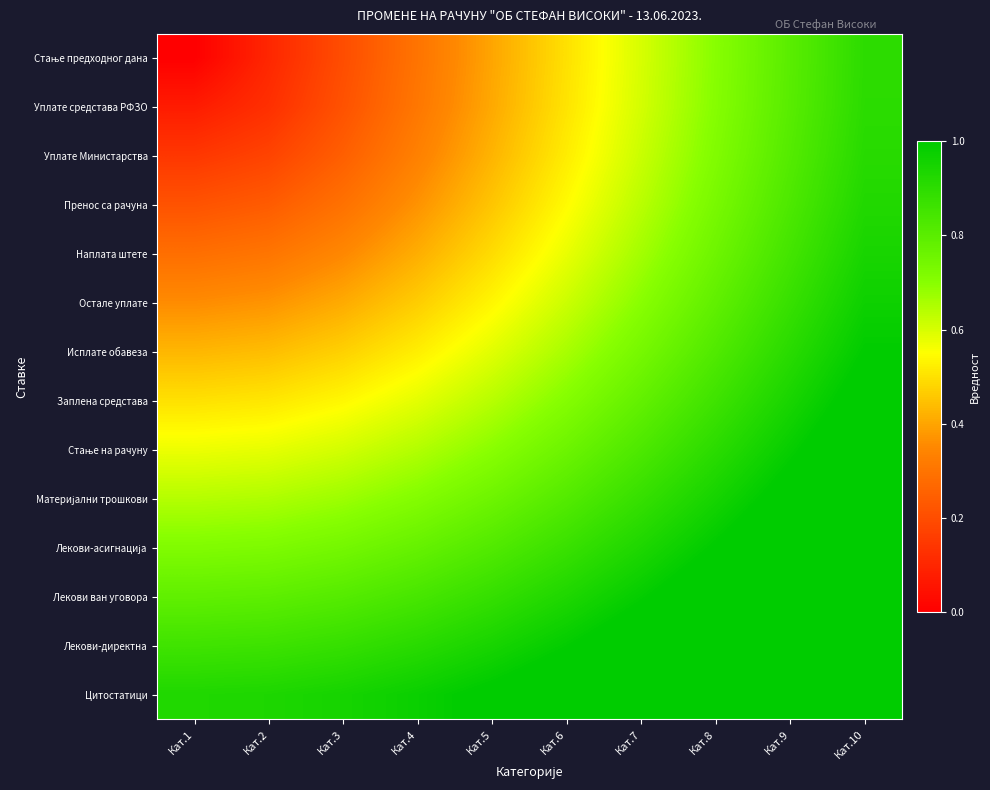

Rank the series by their maximum value, from highest to lowest.

Цитостатици, Лекови-директна, Лекови ван уговора, Лекови-асигнација, Материјални трошкови, Стање на рачуну, Заплена средстава, Исплате обавеза, Остале уплате, Наплата штете, Пренос са рачуна, Уплате Министарства, Уплате средстава РФЗО, Стање предходног дана